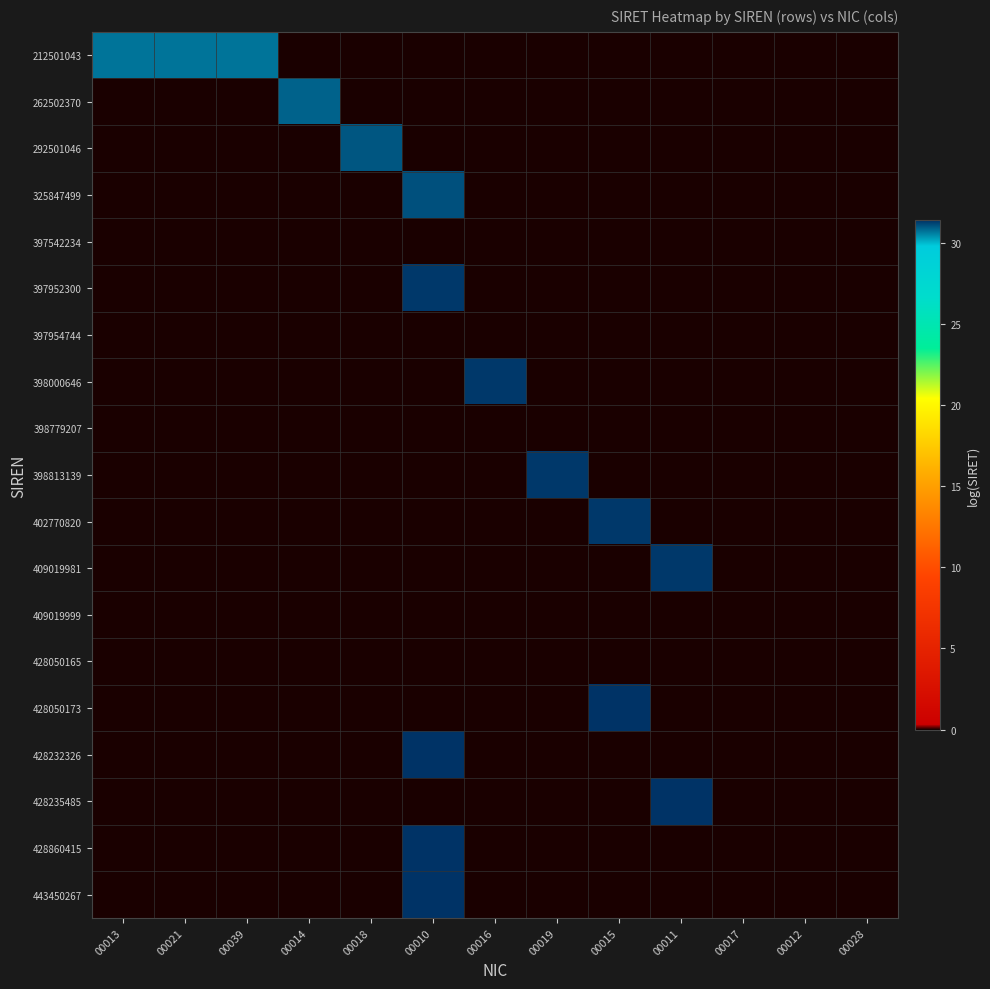

Which has a higher value, 00010 or 00011?

00010